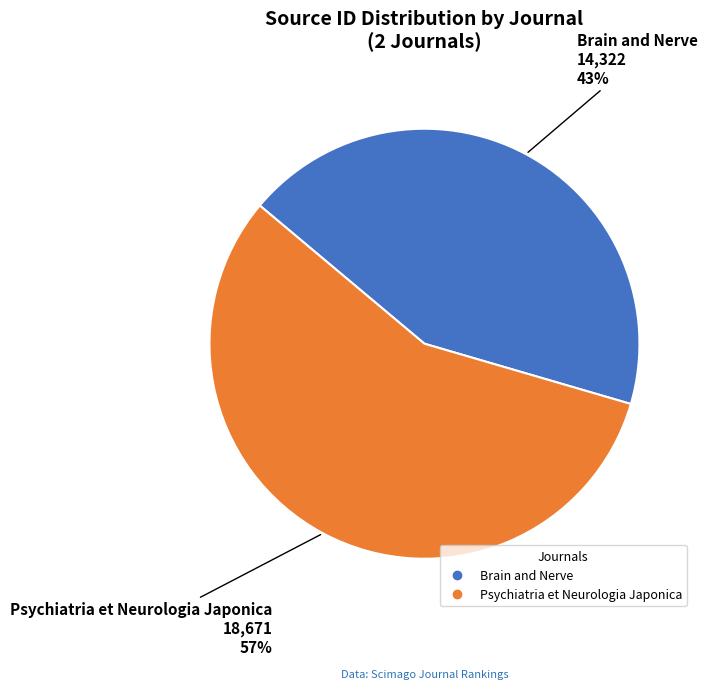

How many slices are in this pie chart?

2